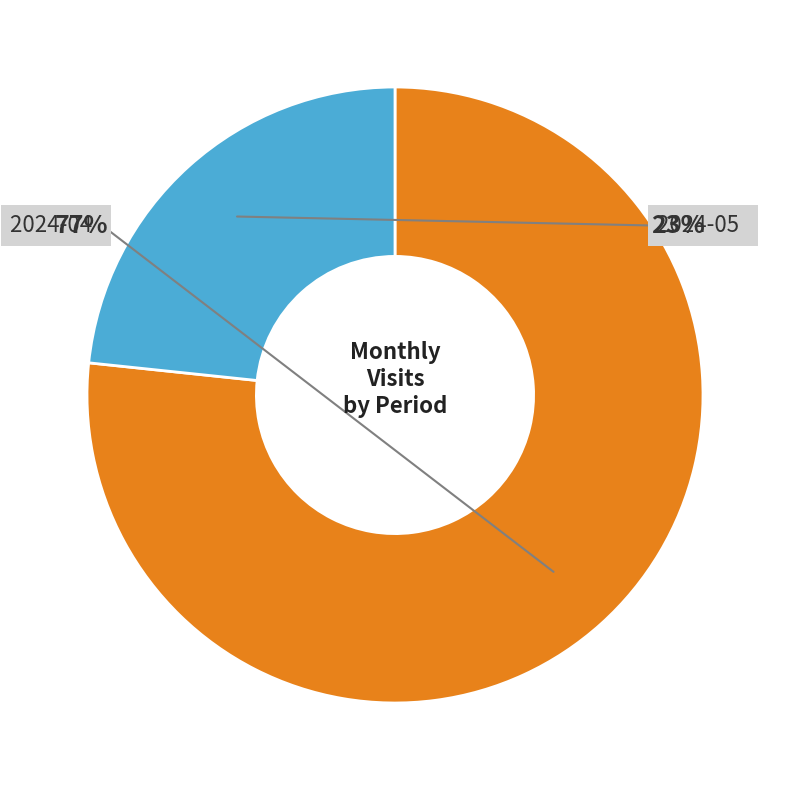

Which has a higher value, 2024-05 or 2024-04?

2024-04